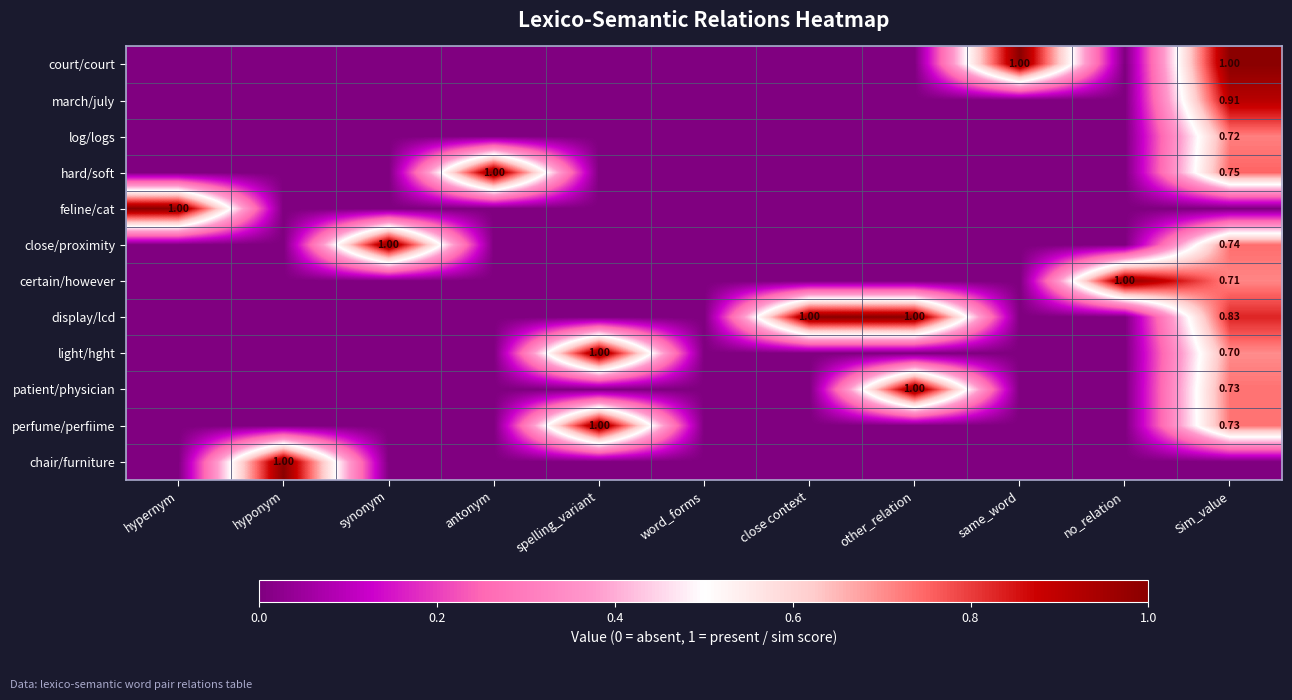

The value of close/proximity at word_forms is 0.0. True or false?

True